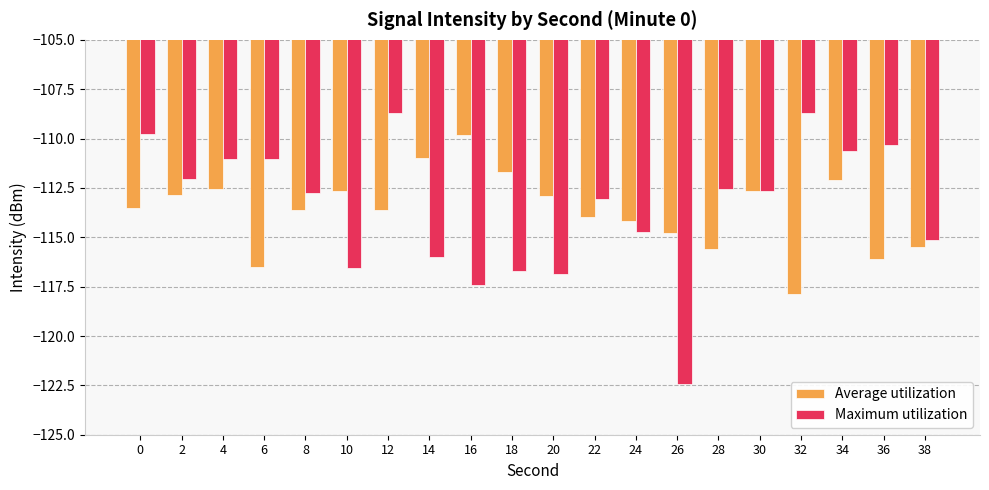

How many groups of bars are there?

20